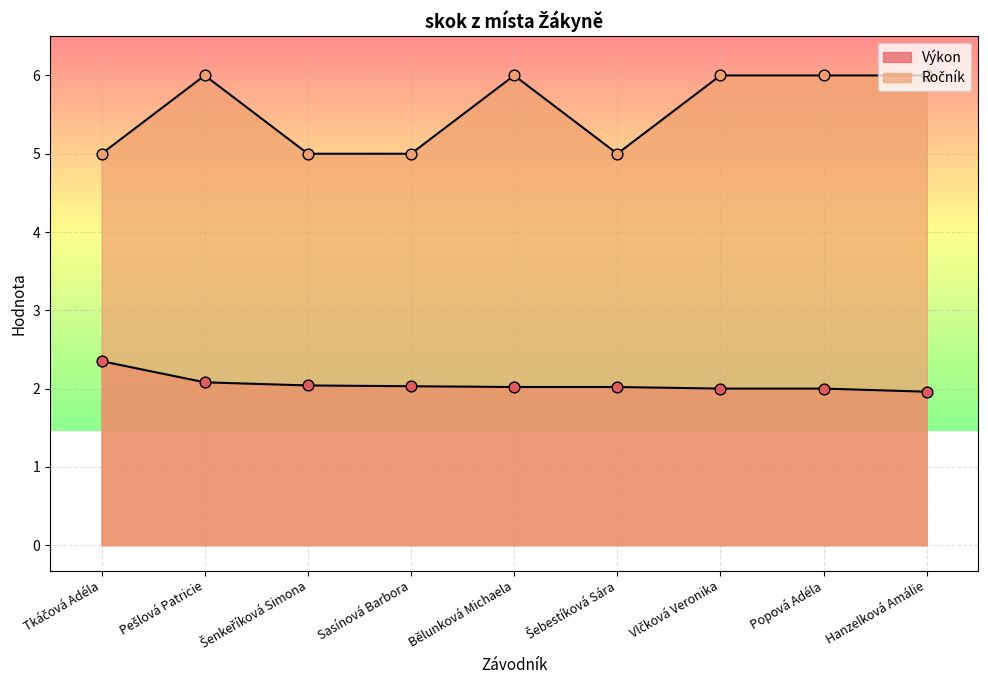

Which series contains the lowest Y value?

Výkon